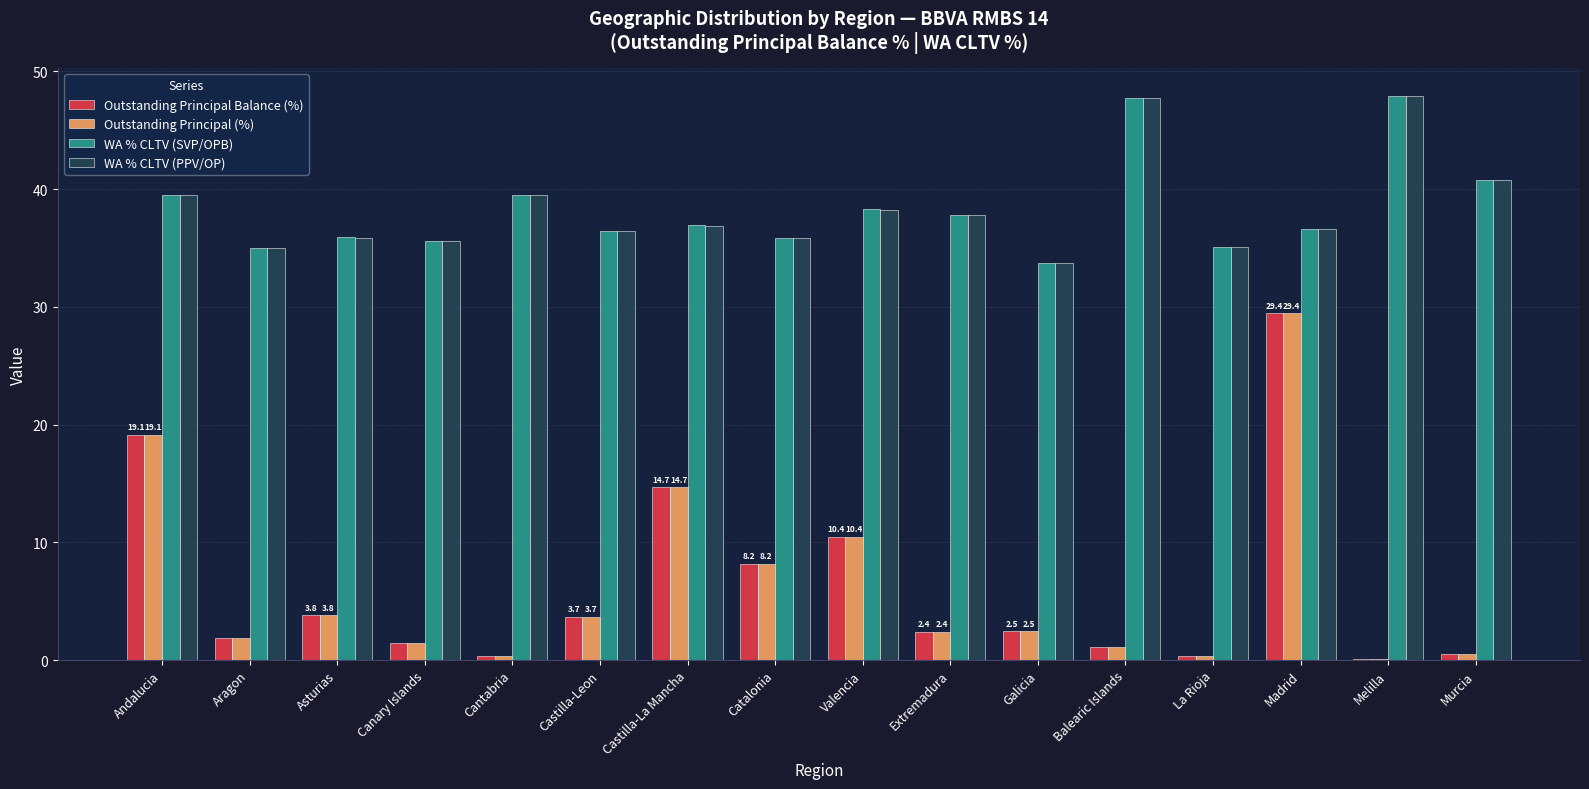

What is the total value across all series at Canary Islands?

74.0